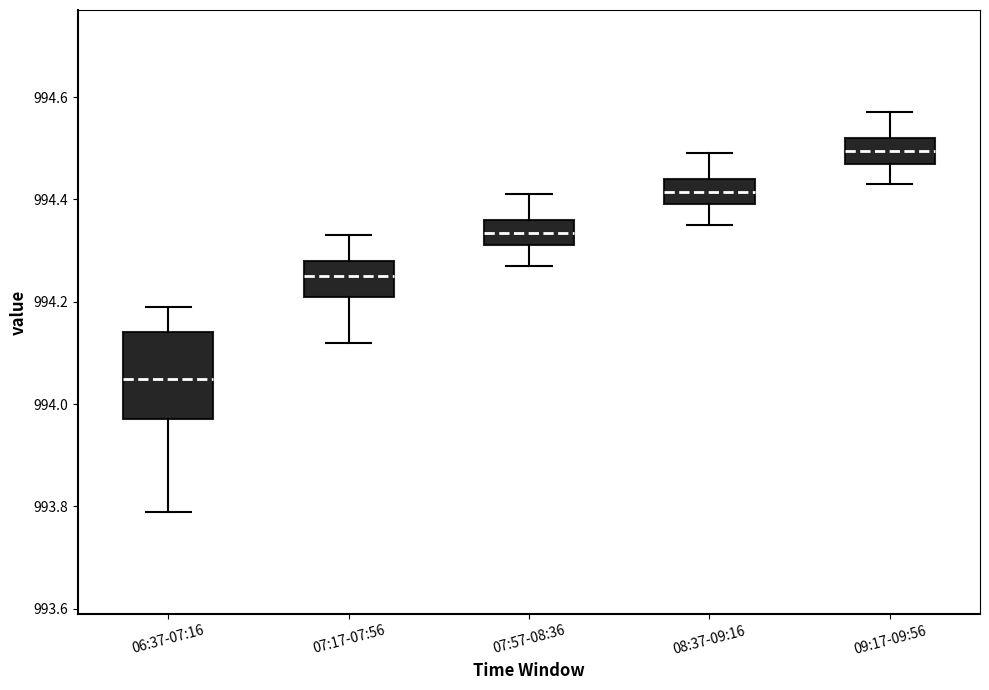

Which box is the tallest, from its lower edge to its upper edge?

06:37-07:16